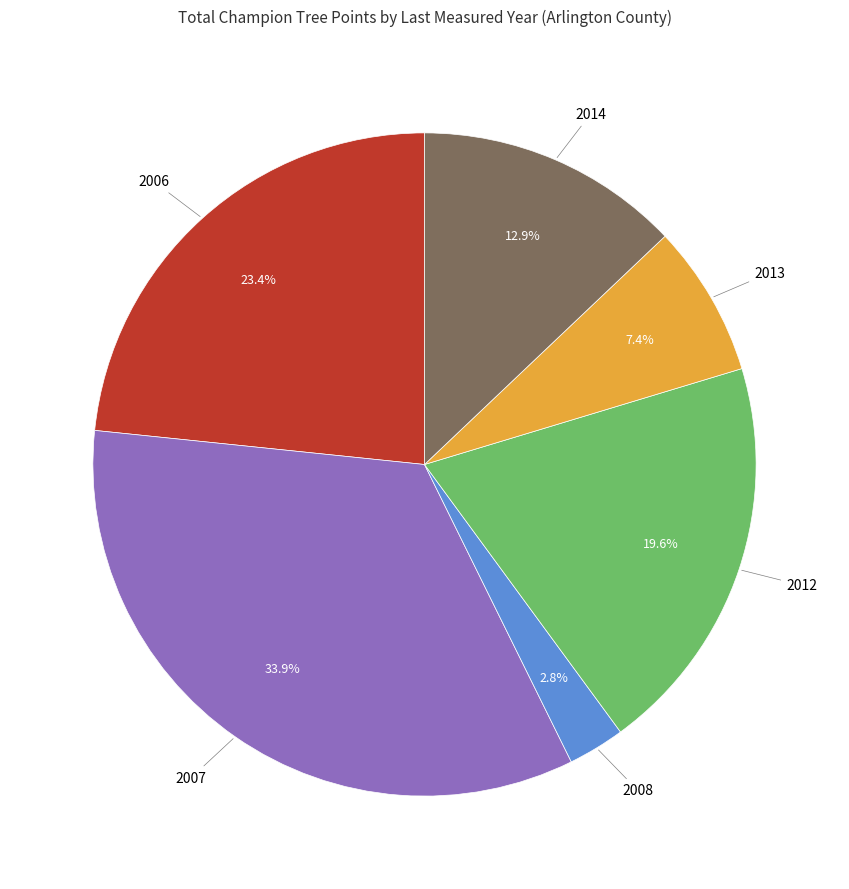

Is there a majority slice in this chart?

No